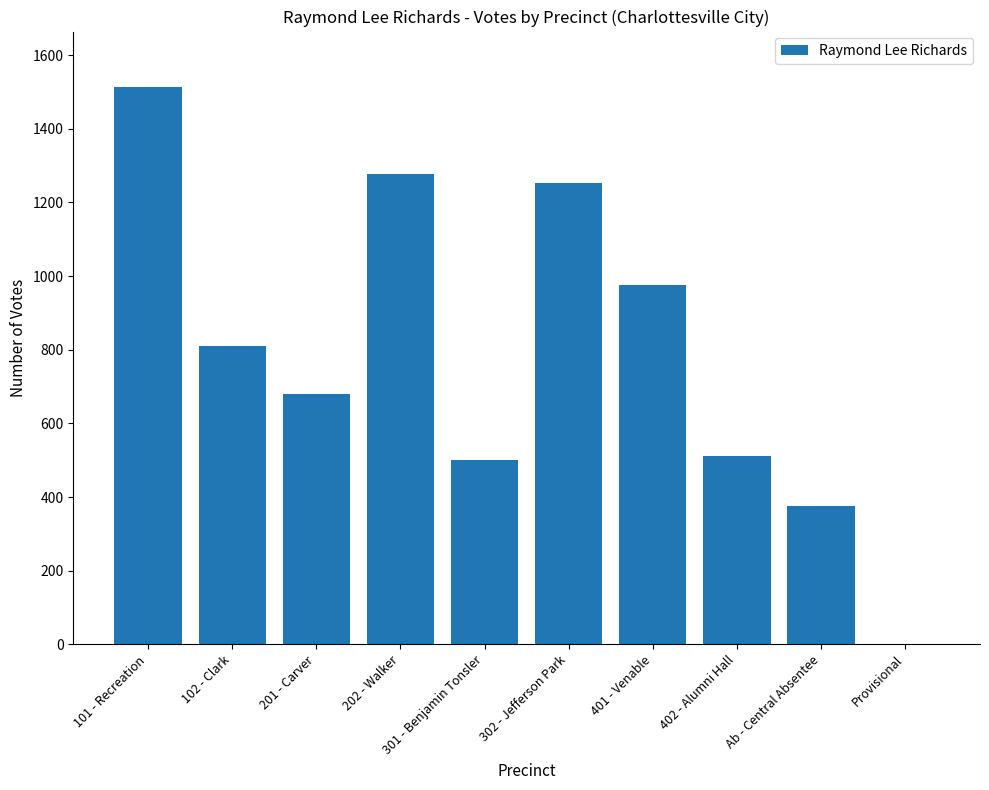

What is the maximum value shown in the chart?

1513